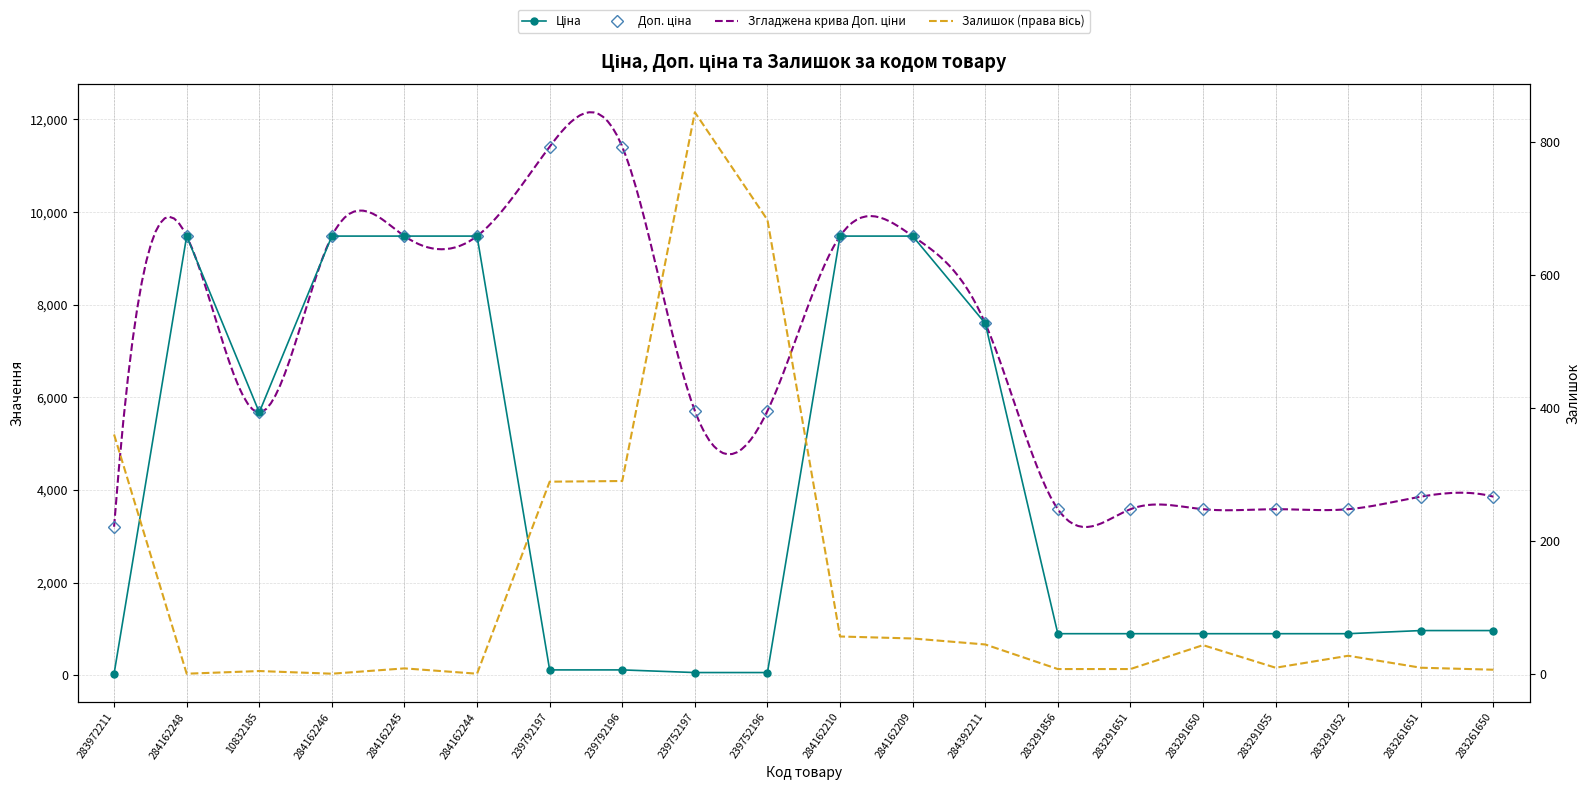

At which category does Залишок reach its first local peak?

10832185